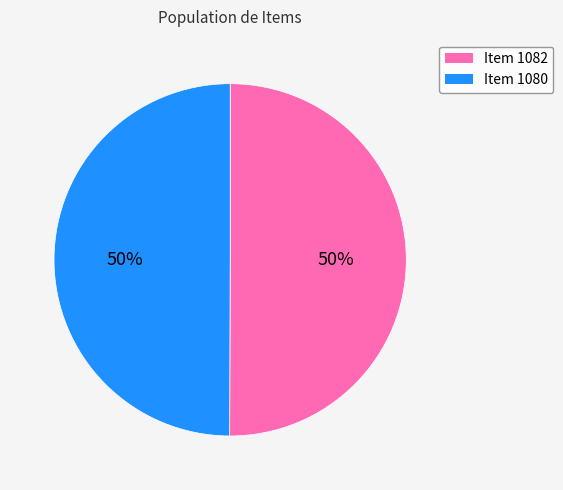

What is the ratio of the value at Item 1080 to the value at Item 1082?

1.0